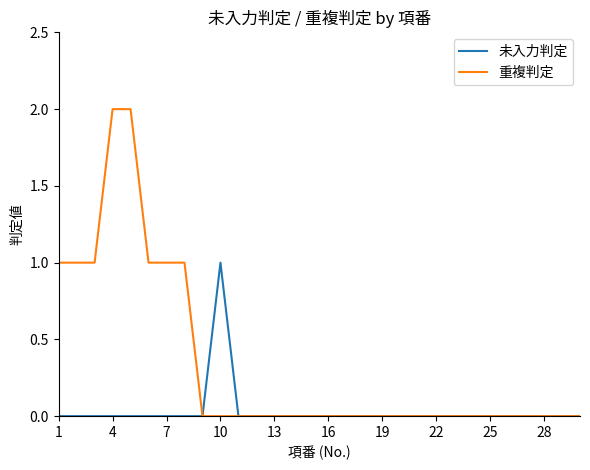

Which series has the largest total across all categories?

重複判定